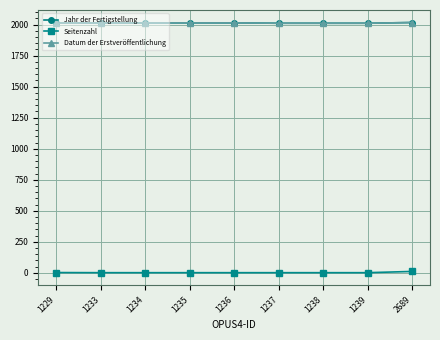

The Datum der Erstveröffentlichung series shows 3342 at 1234. True or false?

False